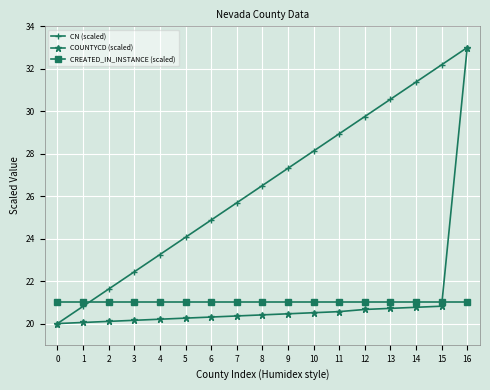

How many lines are shown in the chart?

3